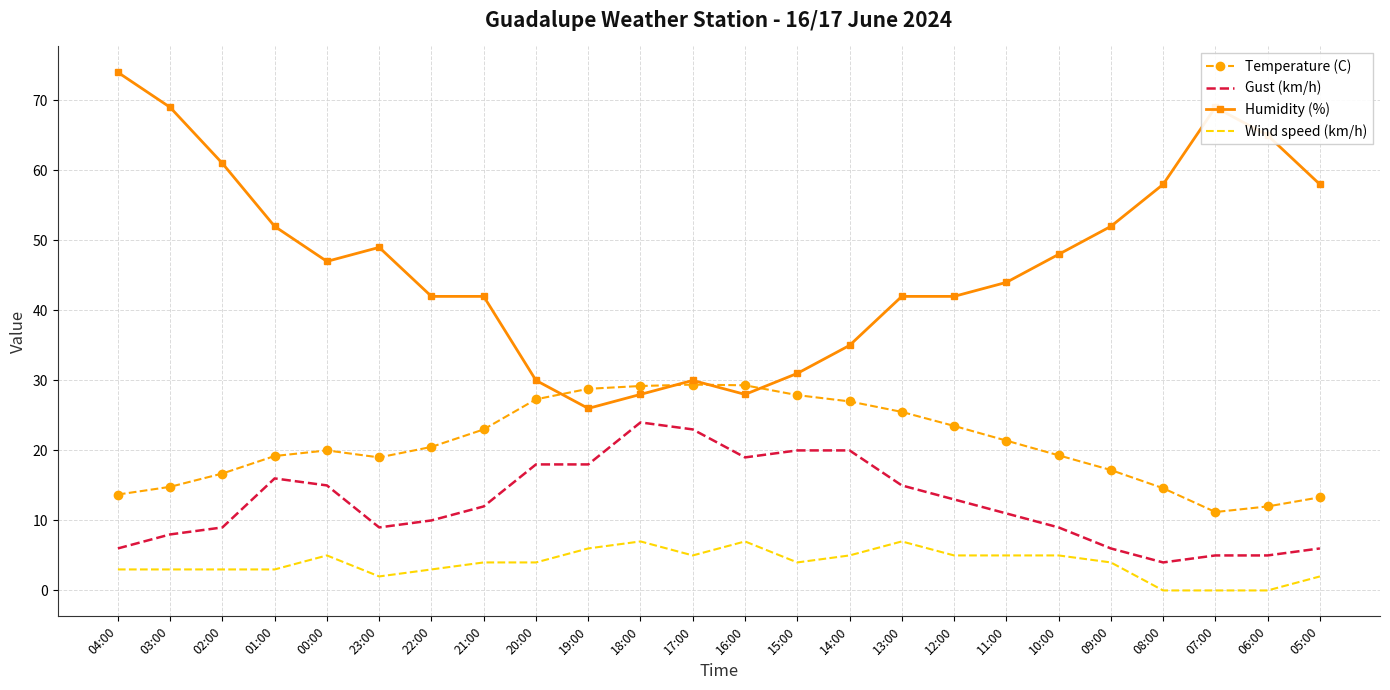

True or false: Wind speed (km/h) has more than 2 interior local peaks.

True